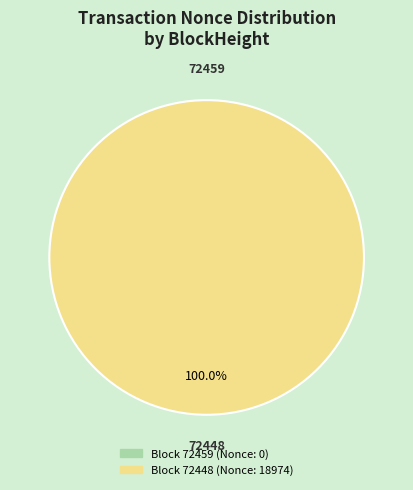

Combined, what portion of the pie is 72448 and 72459?

100.0%